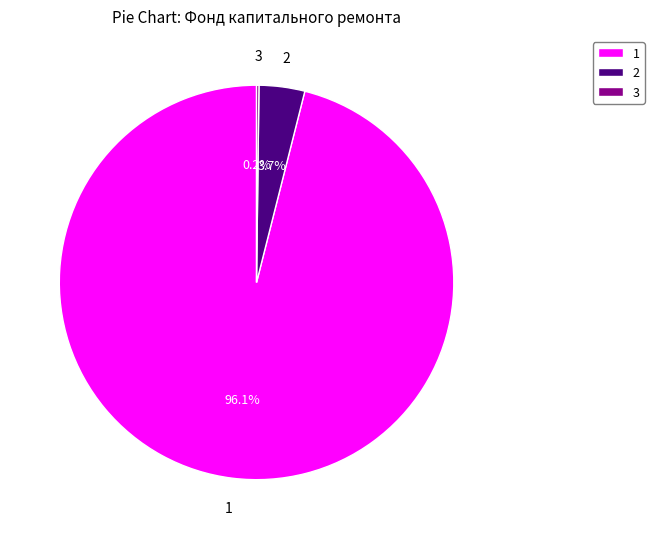

Is there a majority slice in this chart?

Yes